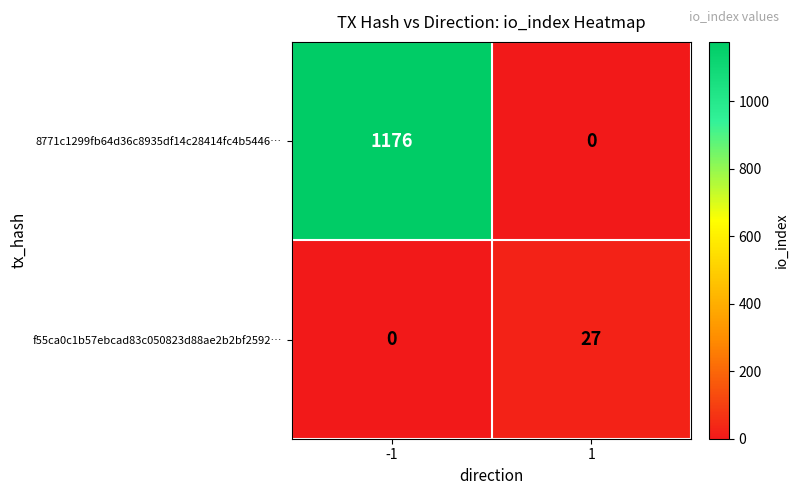

The value of 8771c1299fb64d36c8935df14c28414fc4b5446… at -1 is 1176. True or false?

True